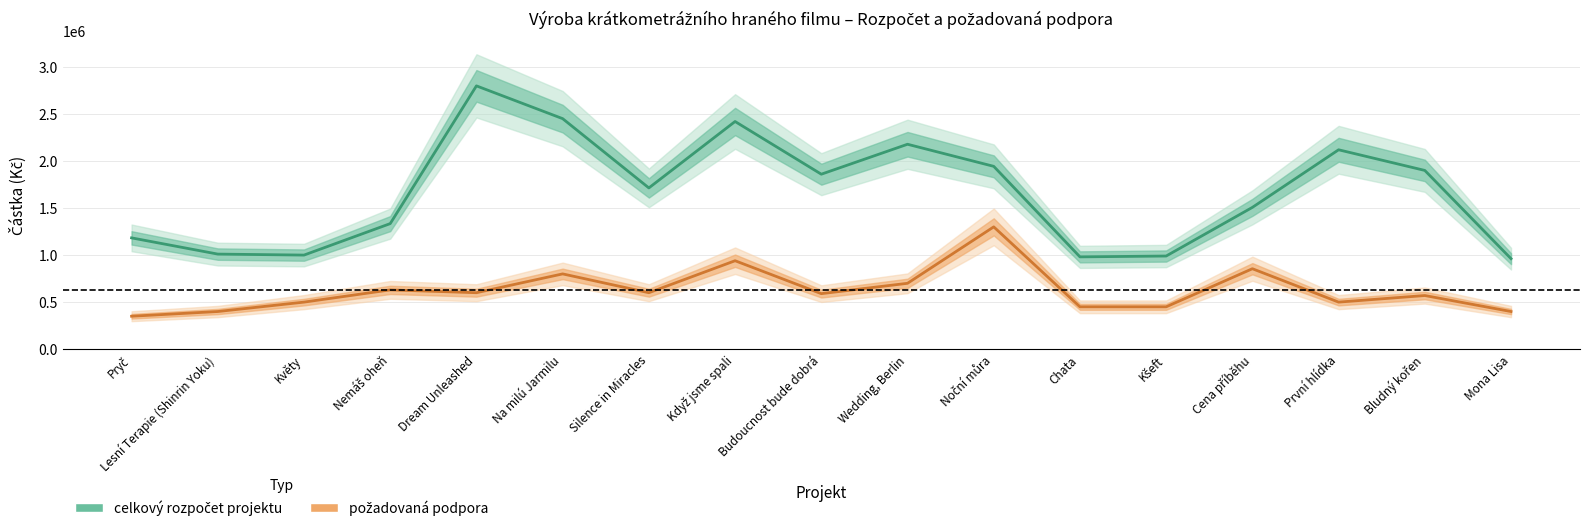

How many interior local valleys does the požadovaná podpora series have?

4